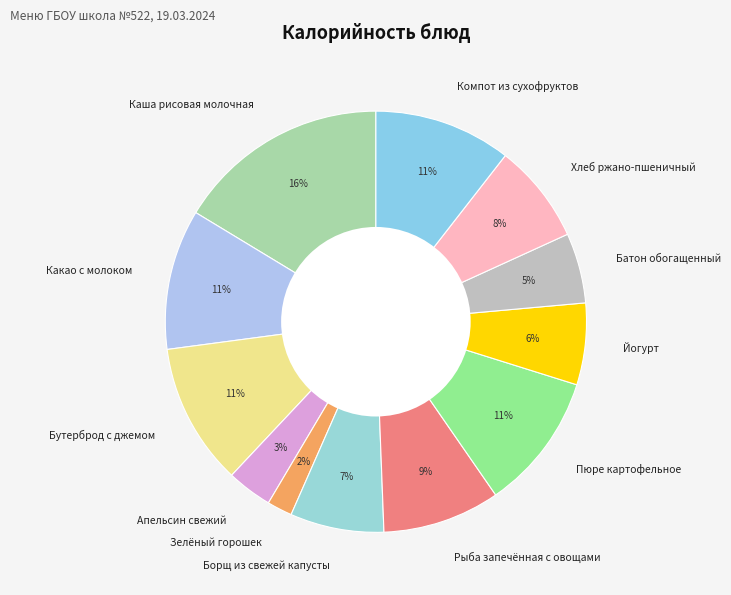

Do Йогурт and Бутерброд с джемом together represent more than half of the pie?

No